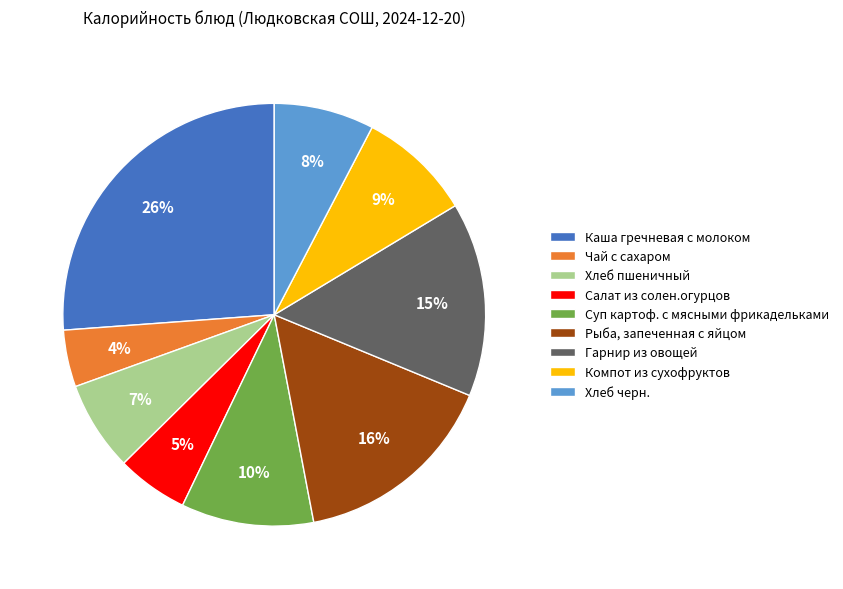

Is there a majority slice in this chart?

No